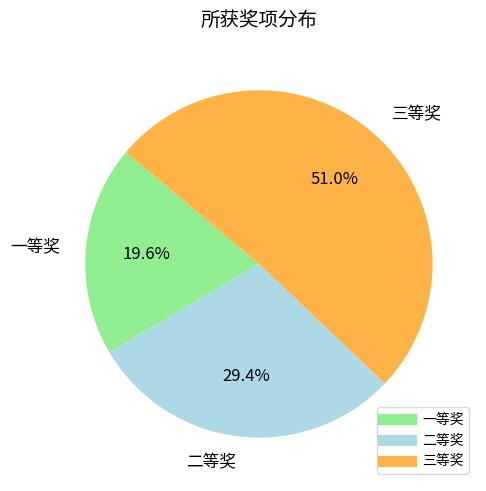

Which slice is the smallest?

一等奖